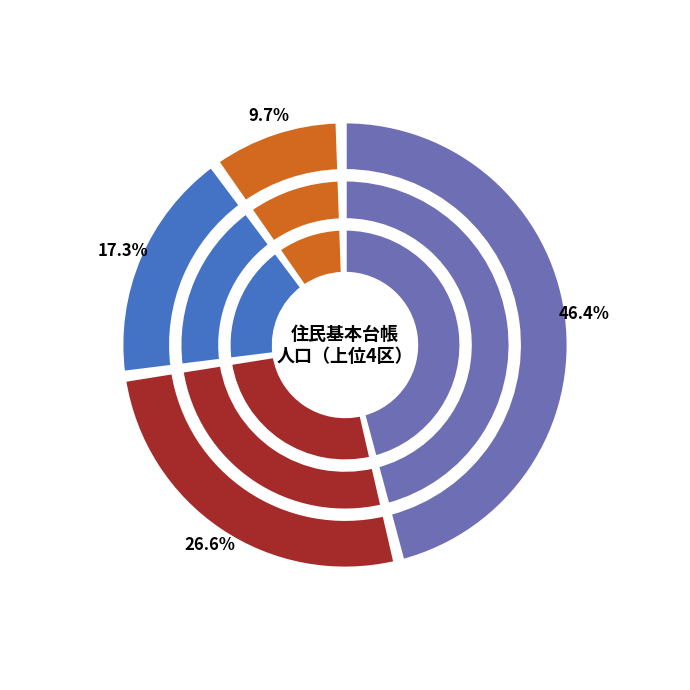

Which slice is the smallest?

羽黒町